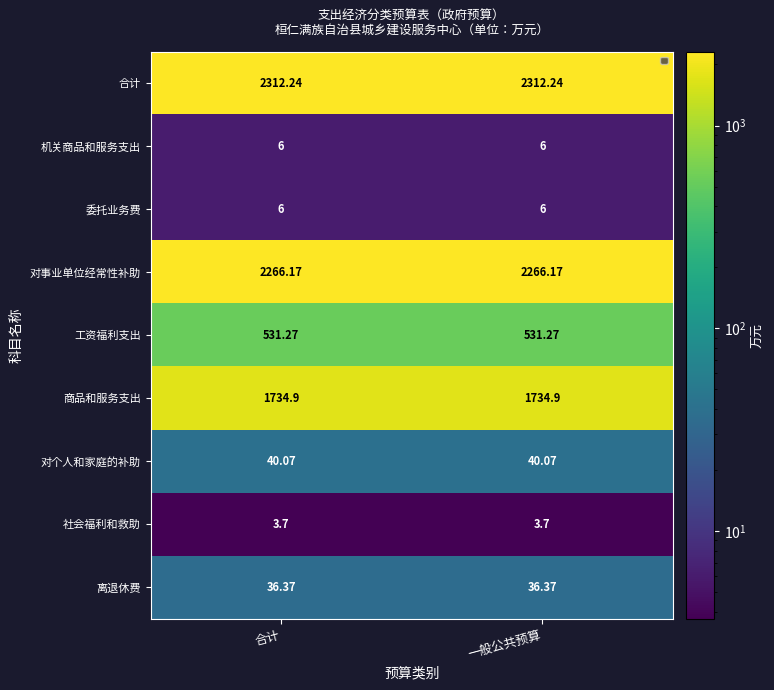

Which series has the largest total across all categories?

合计